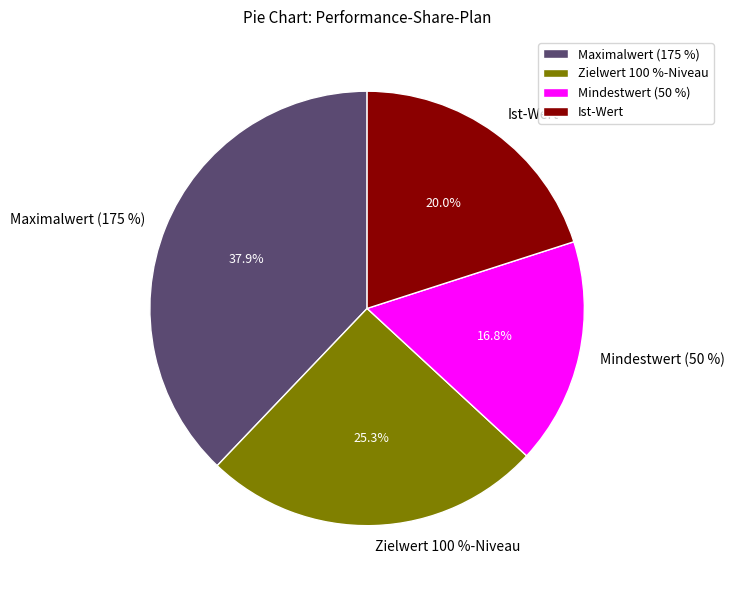

Is it true that Ist-Wert is 20% of the pie?

True